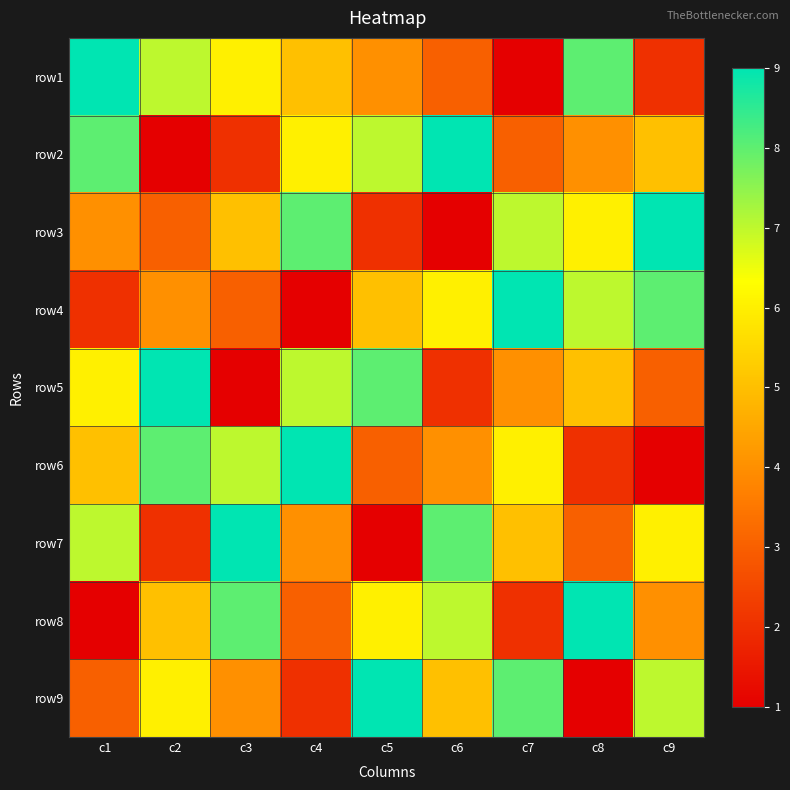

How many data points does each series have?

9